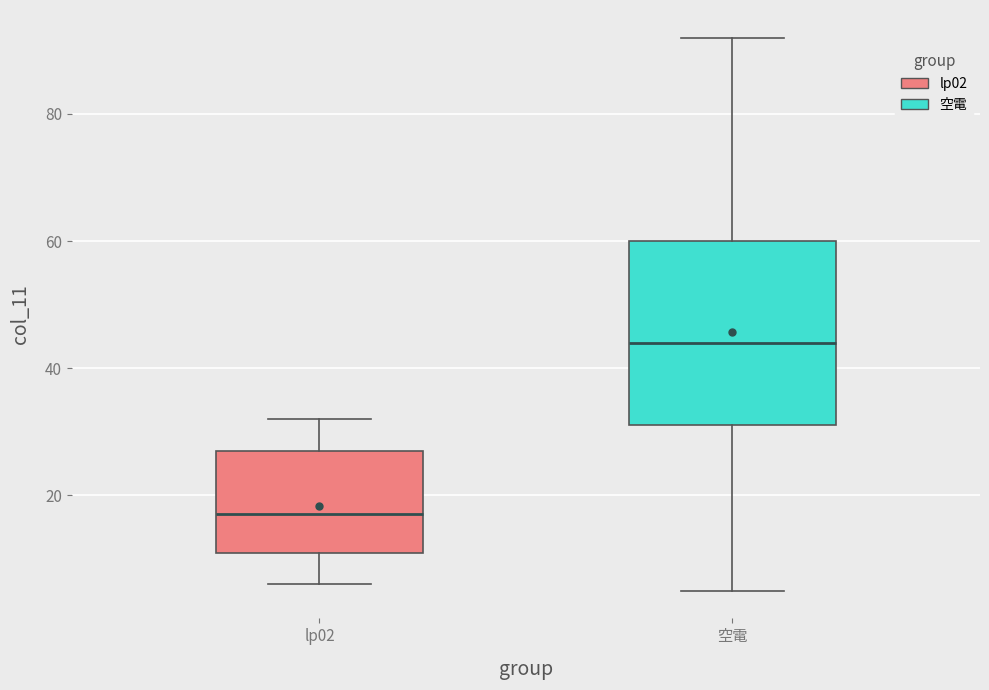

Reading left to right, read every box against the y-axis: the position of its median line, the range the box covers, and the ends of its whiskers. The values are not printed on the chart, so give them approximately, as read against the axis.

lp02: median 18, box 12 to 28, whiskers 6 to 32
空電: median 44, box 32 to 60, whiskers 6 to 92